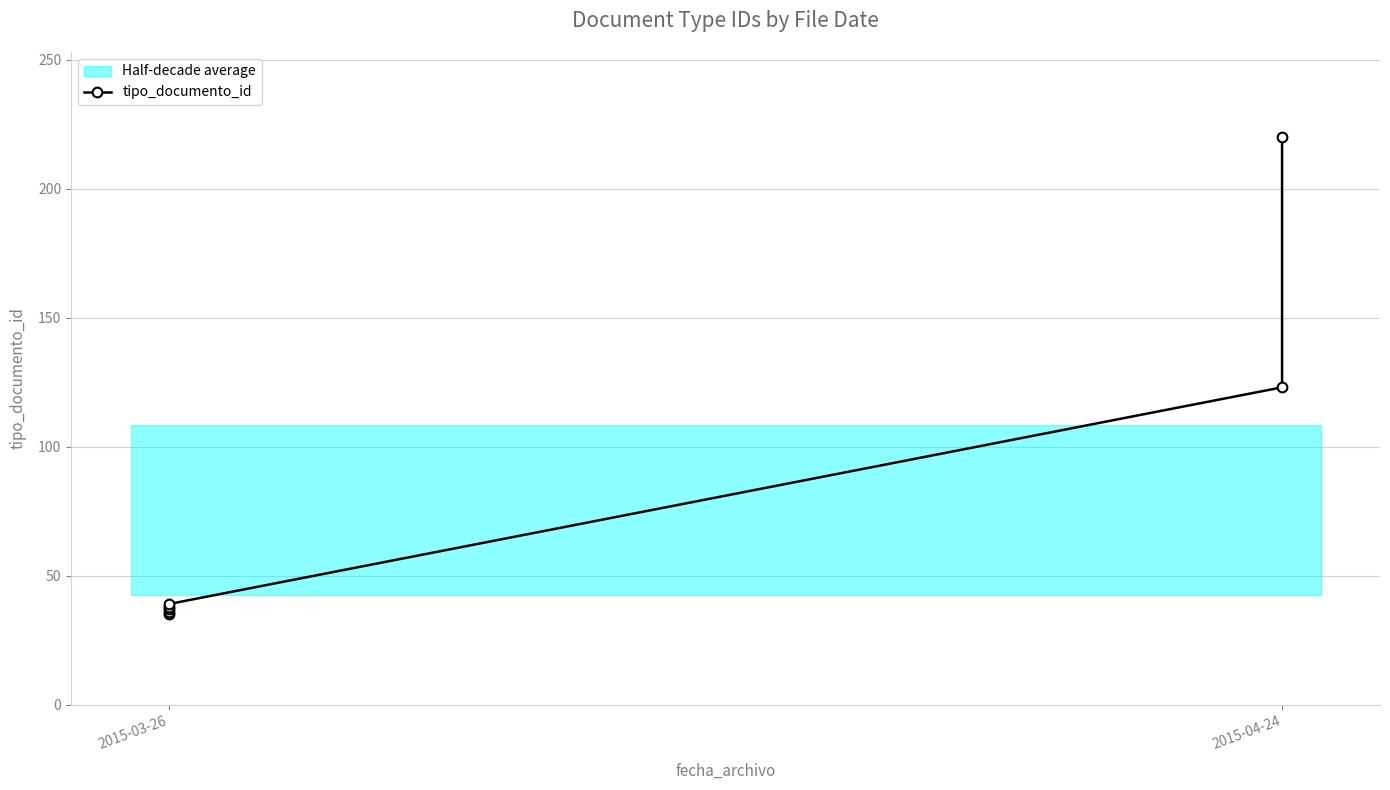

What is the label of the 7th point from the right?

2015-03-26